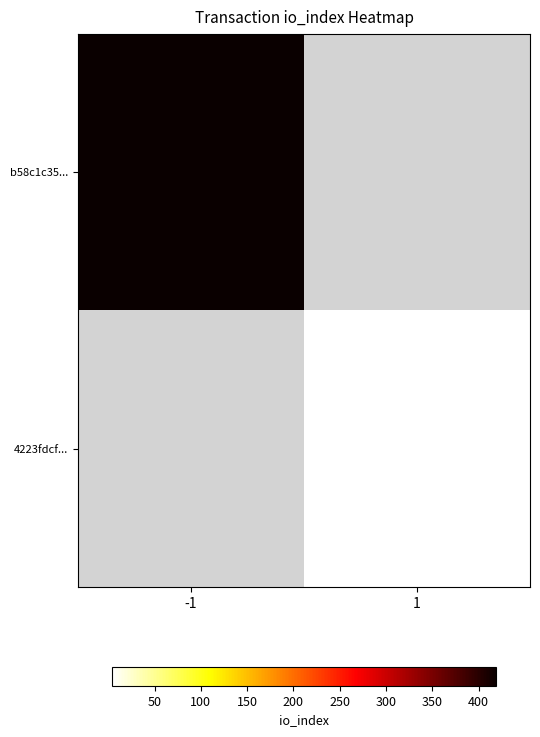

Which label corresponds to the largest value in the chart?

-1